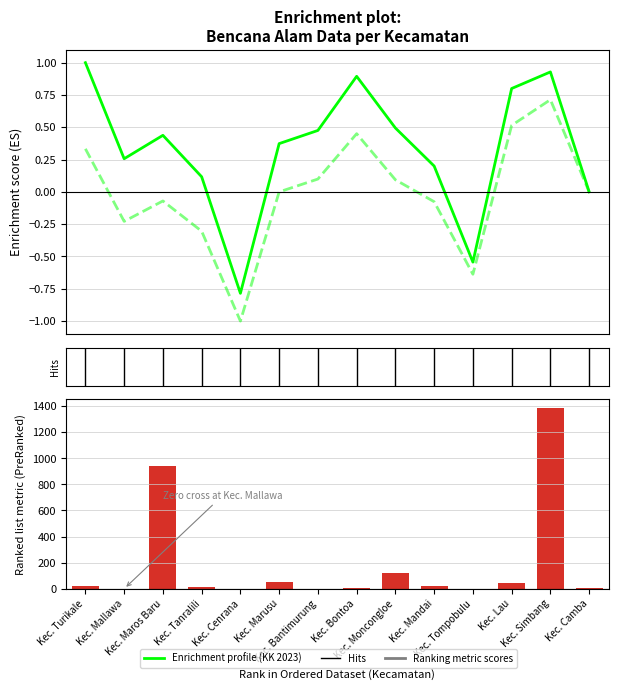

What is the difference between the second highest and minimum values in the Jumlah KK 2024 series?

939.0